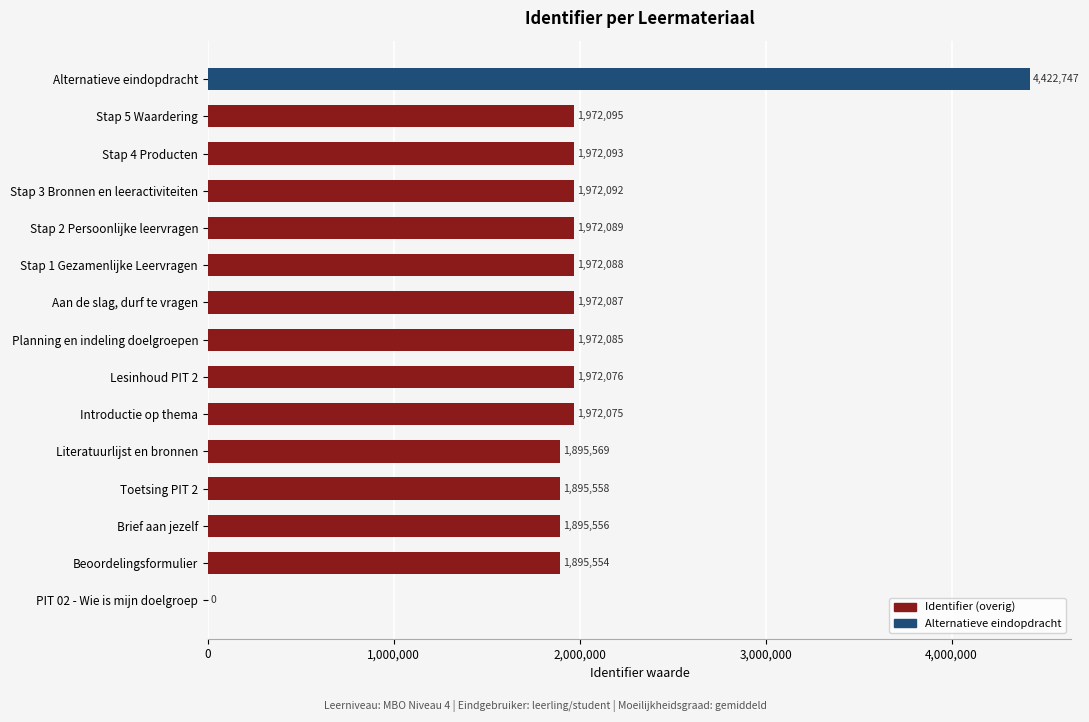

Reading top to bottom, extract all data points from this chart.

Alternatieve eindopdracht=4422747	Stap 5 Waardering=1972095	Stap 4 Producten=1972093	Stap 3 Bronnen en leeractiviteiten=1972092	Stap 2 Persoonlijke leervragen=1972089	Stap 1 Gezamenlijke Leervragen=1972088	Aan de slag, durf te vragen=1972087	Planning en indeling doelgroepen=1972085	Lesinhoud PIT 2=1972076	Introductie op thema=1972075	Literatuurlijst en bronnen=1895569	Toetsing PIT 2=1895558	Brief aan jezelf=1895556	Beoordelingsformulier=1895554	PIT 02 - Wie is mijn doelgroep=0